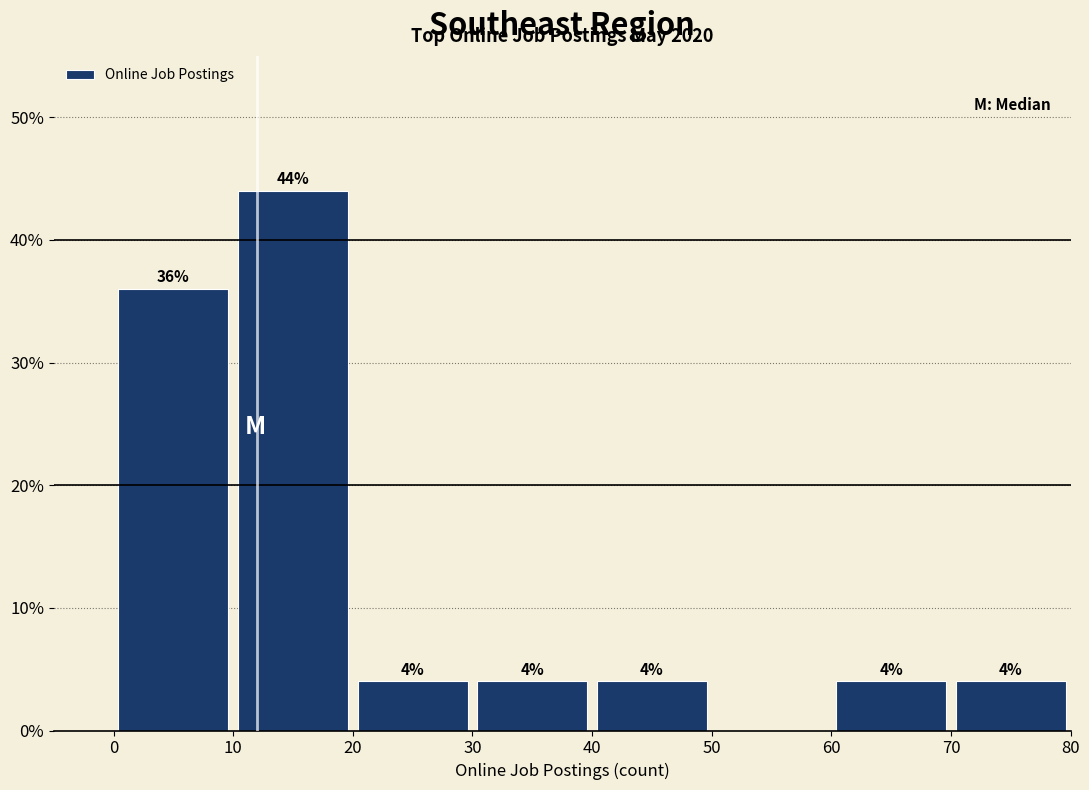

Which range on the x-axis has the tallest bar?

10 to 20